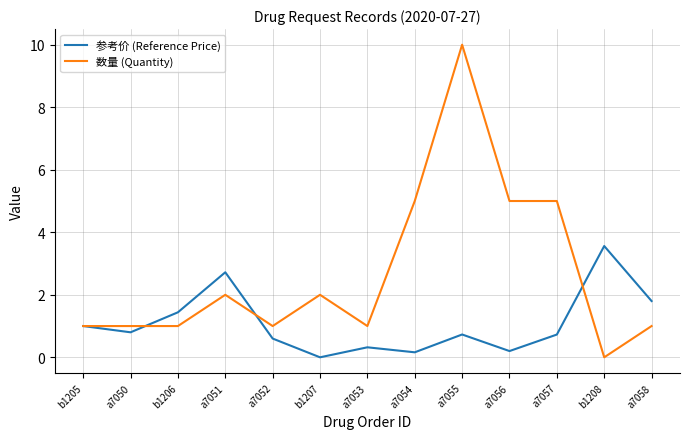

How many interior local valleys does the 参考价 (Reference Price) series have?

4